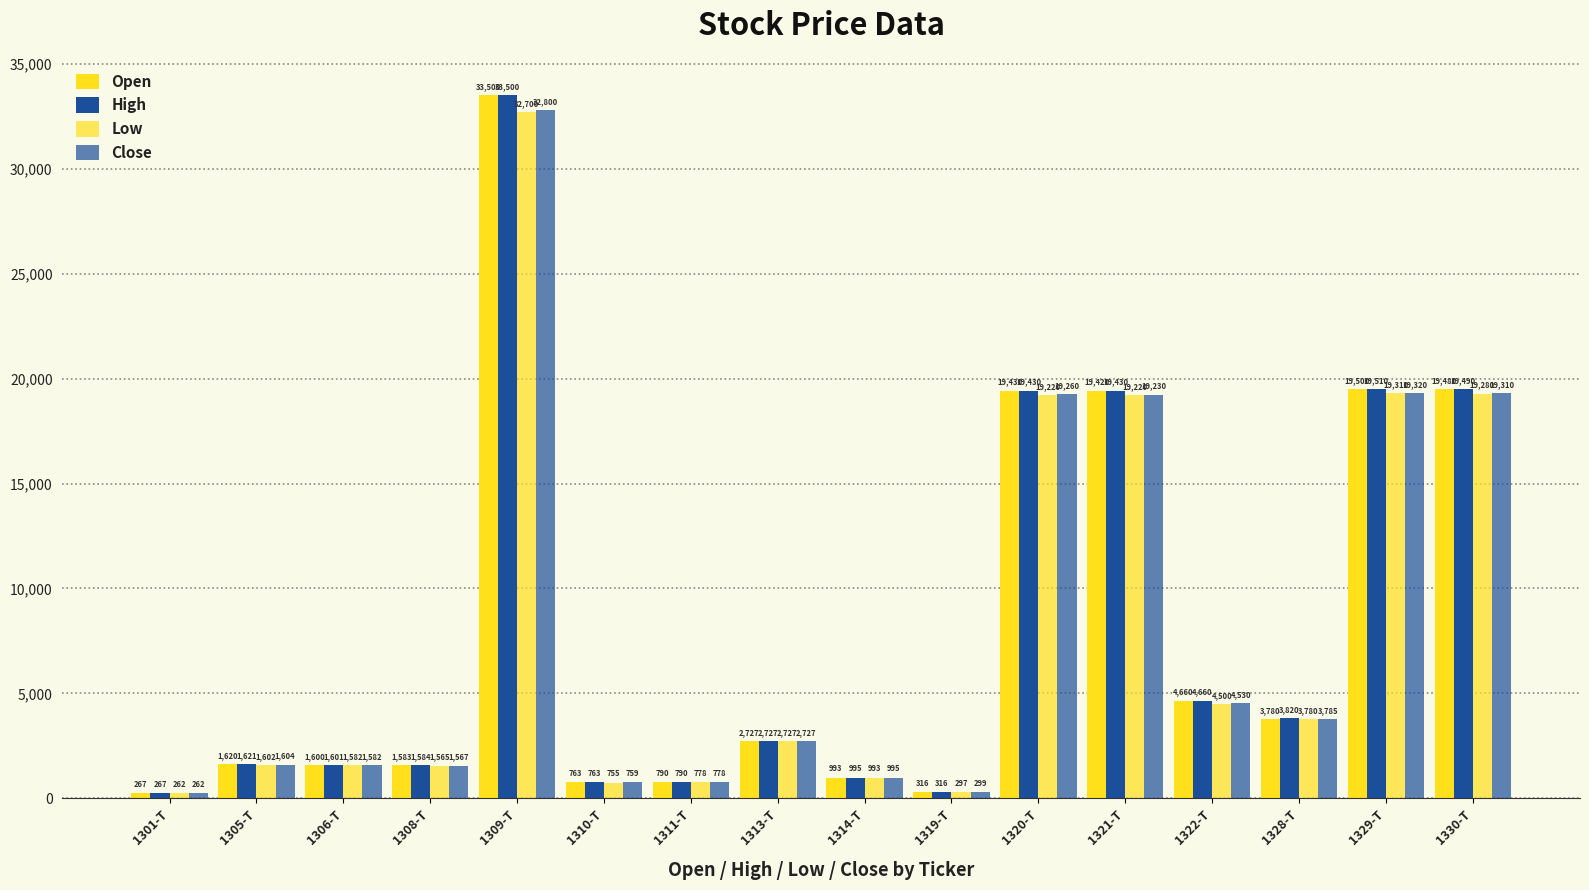

What is the total value across all series at 1320-T?

77340